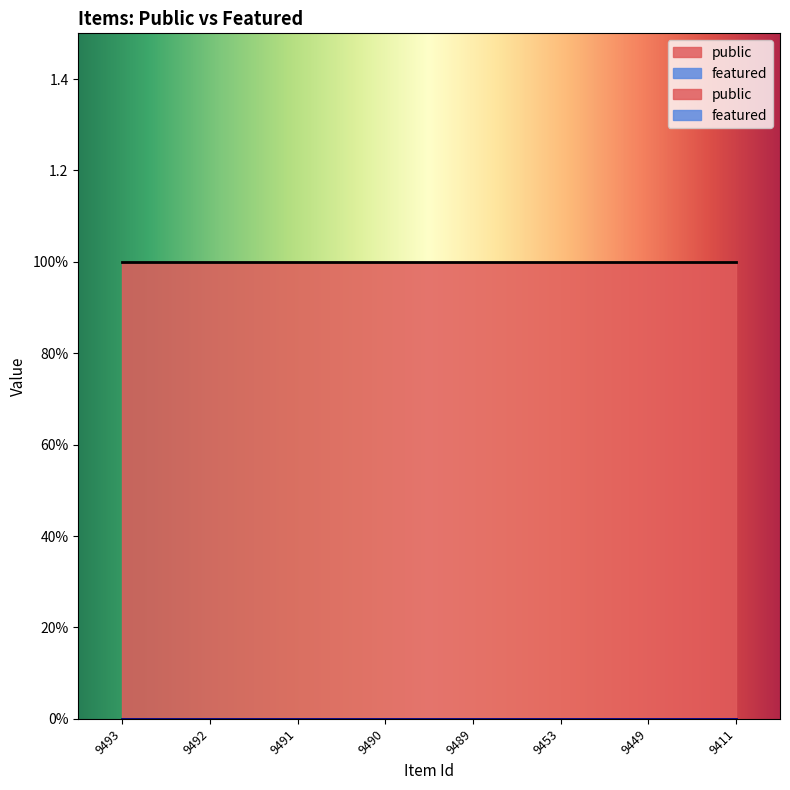

What are all the series names shown in the legend?

public, featured